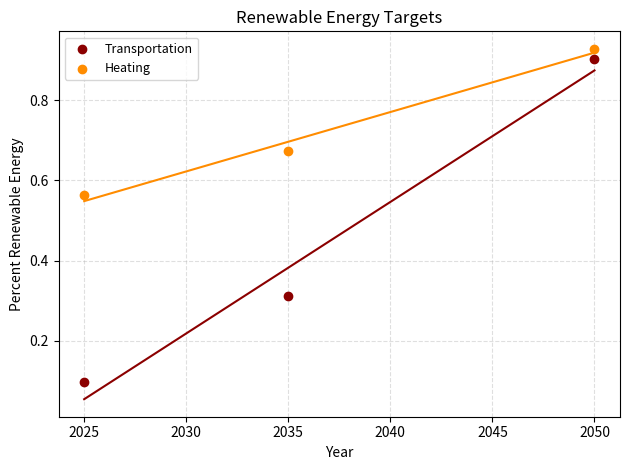

What are all the series names shown in the legend?

Transportation, Heating